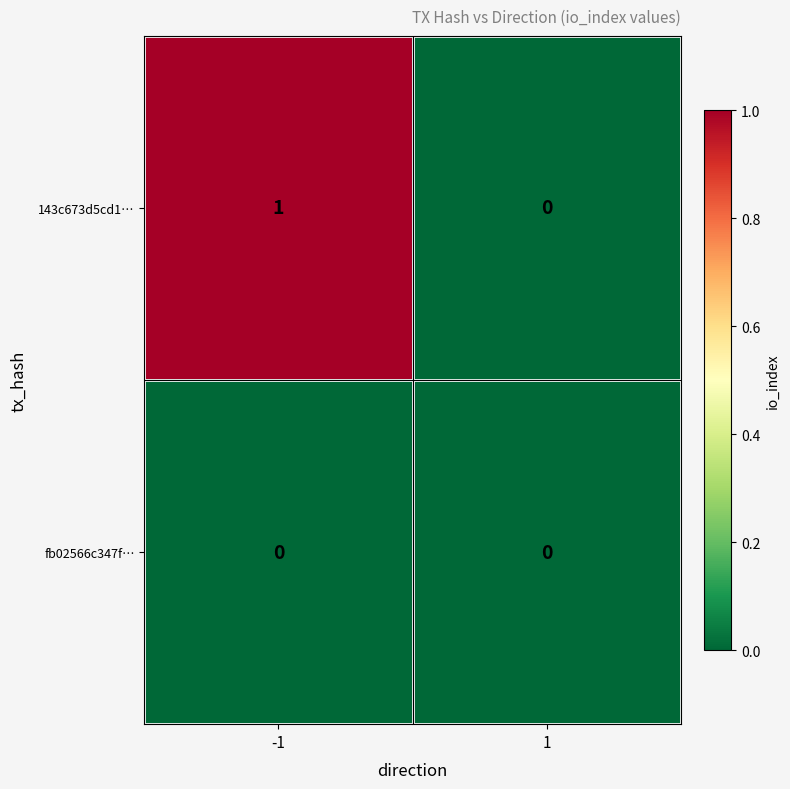

How many series are shown in this chart?

2